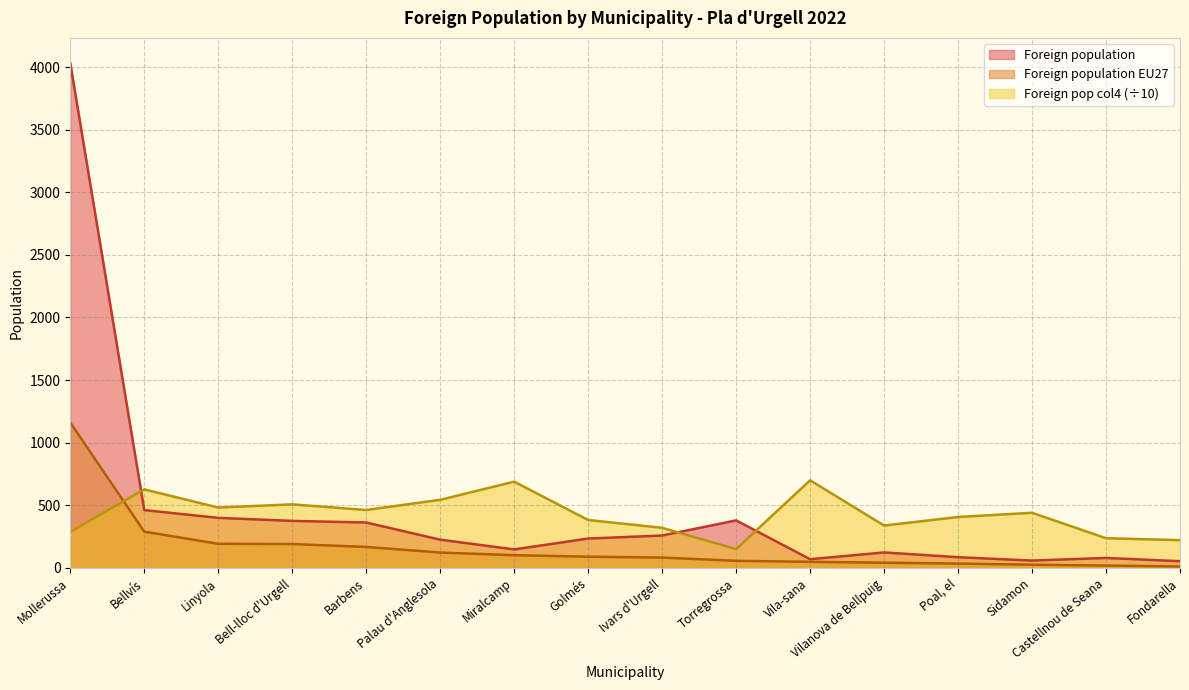

Reading left to right, what are all the values shown in this chart?

Foreign population: 4031.0	462.0	400.0	376.0	363.0	226.0	148.0	235.0	259.0	380.0	70.0	124.0	86.0	59.0	80.0	54.0
Foreign population EU27: 1161.0	290.0	193.0	191.0	168.0	123.0	102.0	90.0	83.0	57.0	49.0	42.0	35.0	26.0	19.0	12.0
Foreign pop selected (col4): 288.0	627.7	482.5	508.0	462.8	544.2	689.2	383.0	320.5	150.0	700.0	338.7	407.0	440.7	237.5	222.2